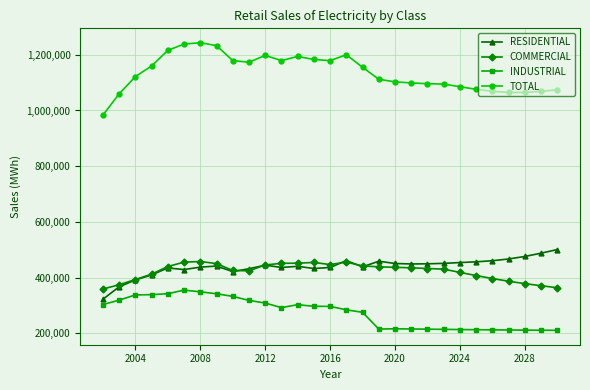

Which series has the widest spread of values?

TOTAL